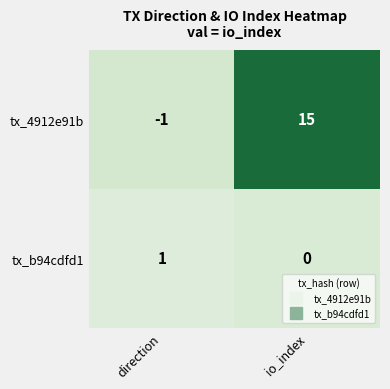

At how many categories does at least one series exceed 12?

1